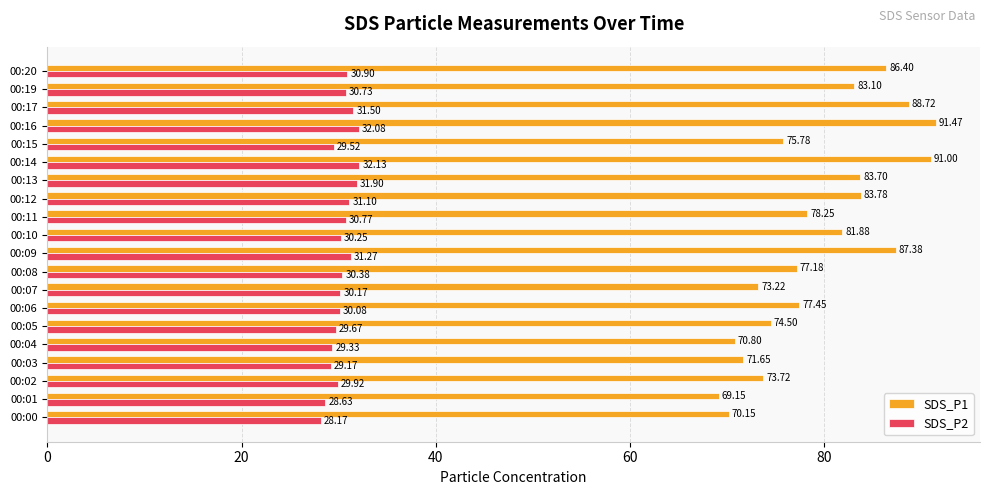

Which series has the widest spread of values?

SDS_P1